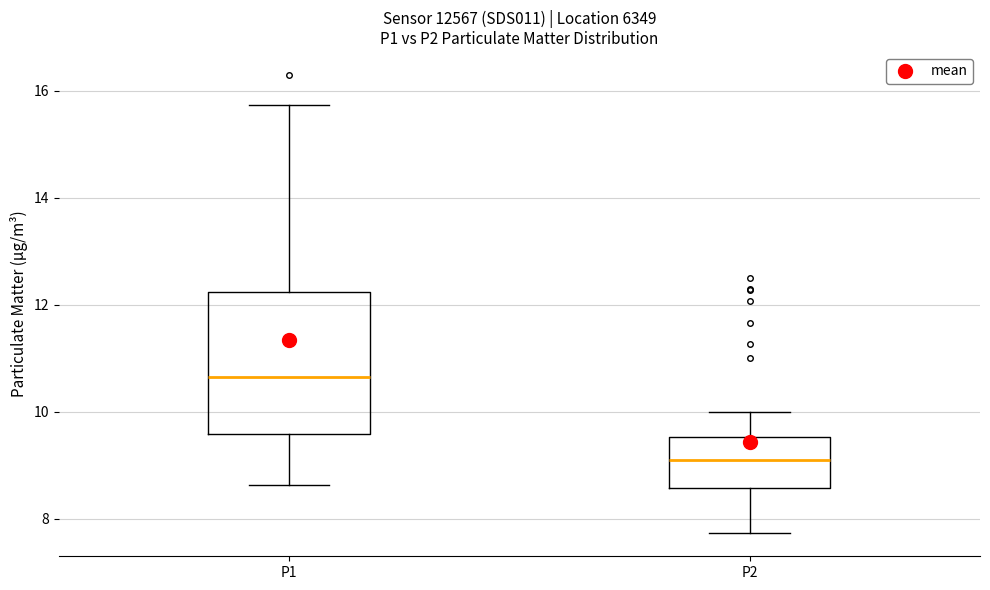

Which box has the highest median line?

P1